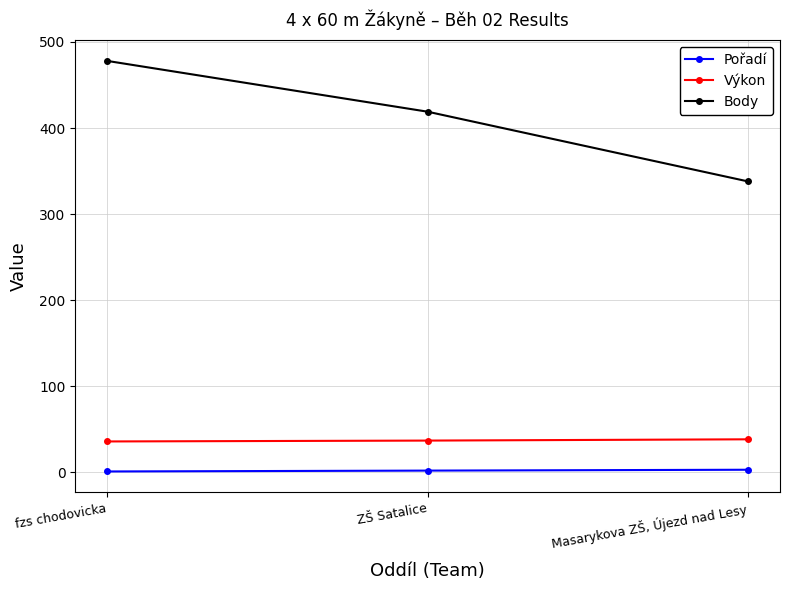

Between ZŠ Satalice and Masarykova ZŠ, Újezd nad Lesy, which series saw the biggest shift?

Body